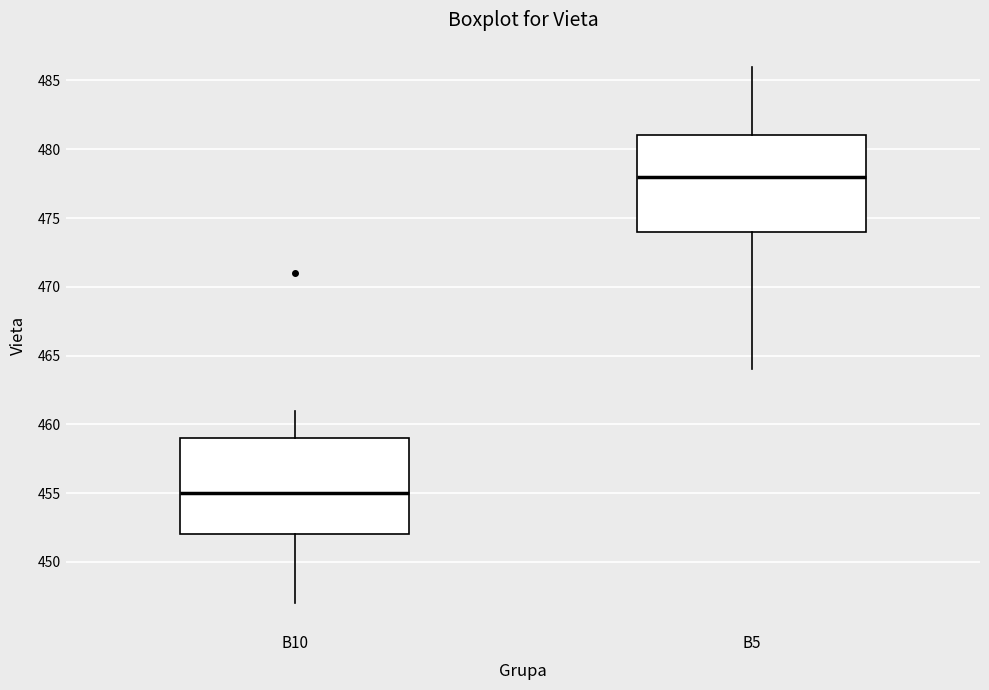

Reading left to right, transcribe this box plot: for each box, give where its median line is, the range the box spans, and where its two whiskers end, as read against the y-axis. The values are not printed on the chart, so give them approximately, as read against the axis.

B10: median 455, box 452 to 459, whiskers 447 to 461
B5: median 478, box 474 to 481, whiskers 464 to 486